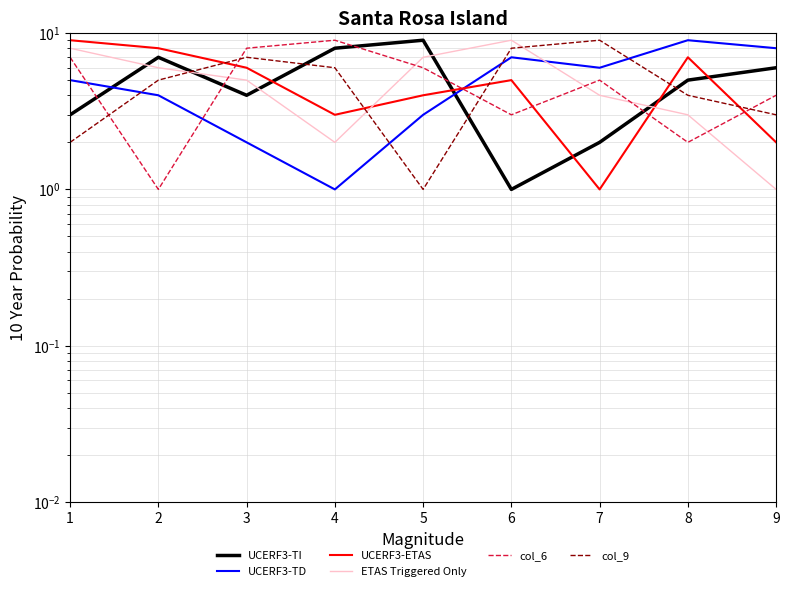

Which series has the widest spread of values?

UCERF3-TI